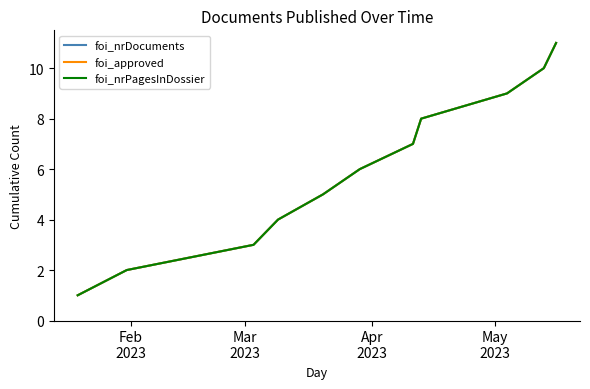

What is the value of the foi_nrPagesInDossier point at the 4th from the left?

4